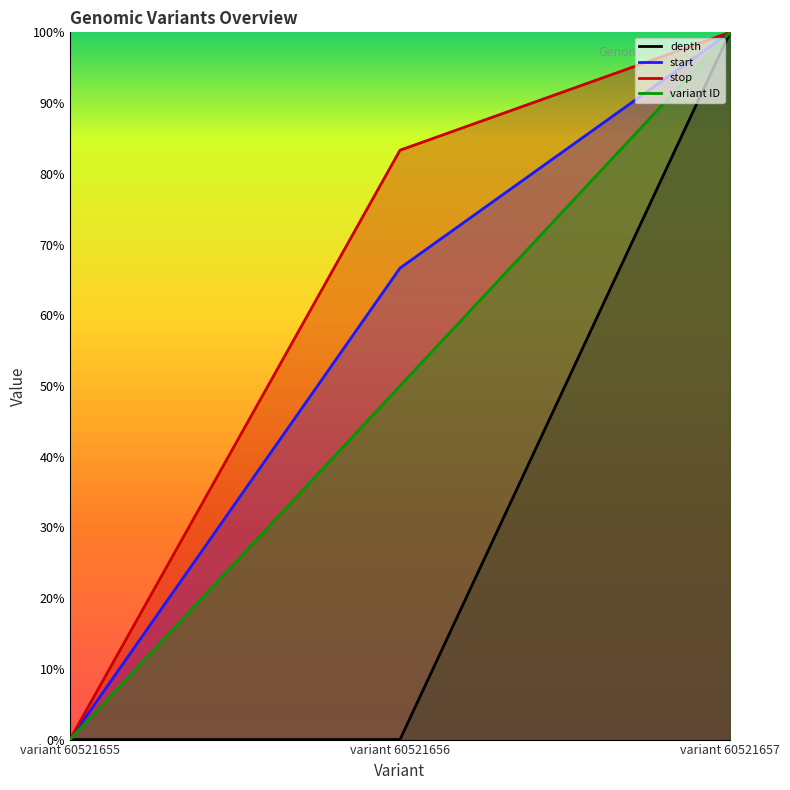

Reading left to right, transcribe all the data shown in this chart.

depth: 0.0	0.0	1.0
start: 0.0	0.7	1.0
stop: 0.0	0.8	1.0
variant ID: 0.0	0.5	1.0